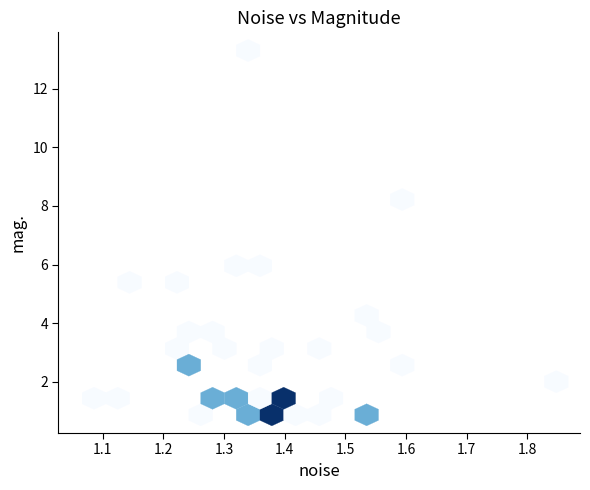

What Y value in the scatter plot is closest to 7?

6.0